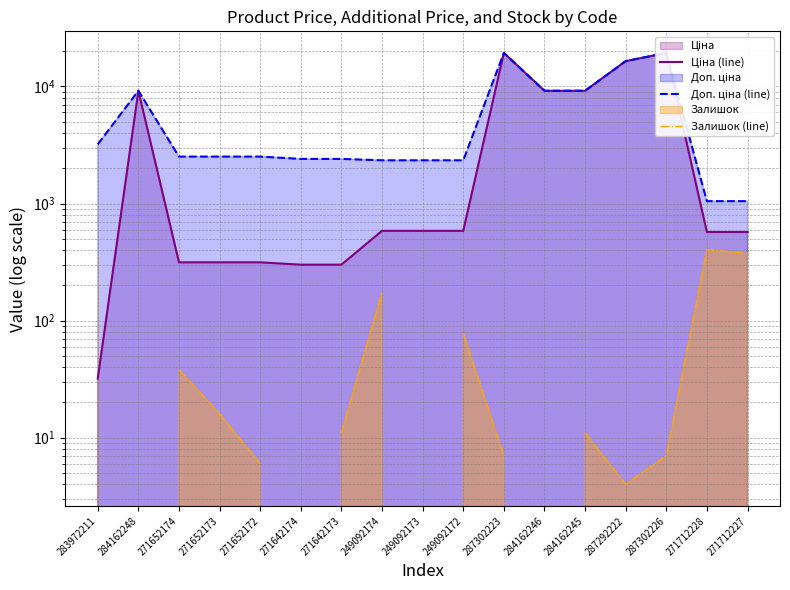

Rank the series at 249092174 from lowest to highest value.

Залишок (line), Ціна (line), Доп. ціна (line)